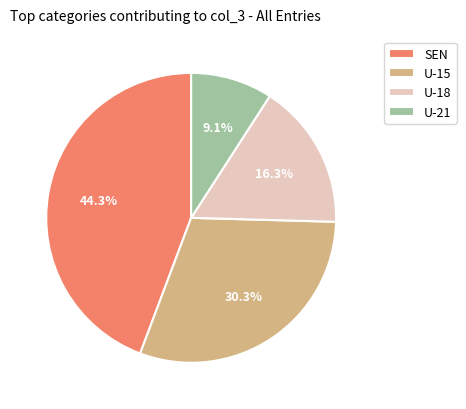

Does U-15 represent more than half of the total?

No